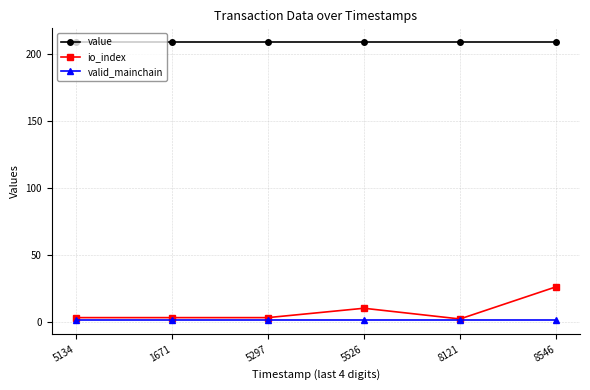

What is the minimum value shown in the chart?

1.0